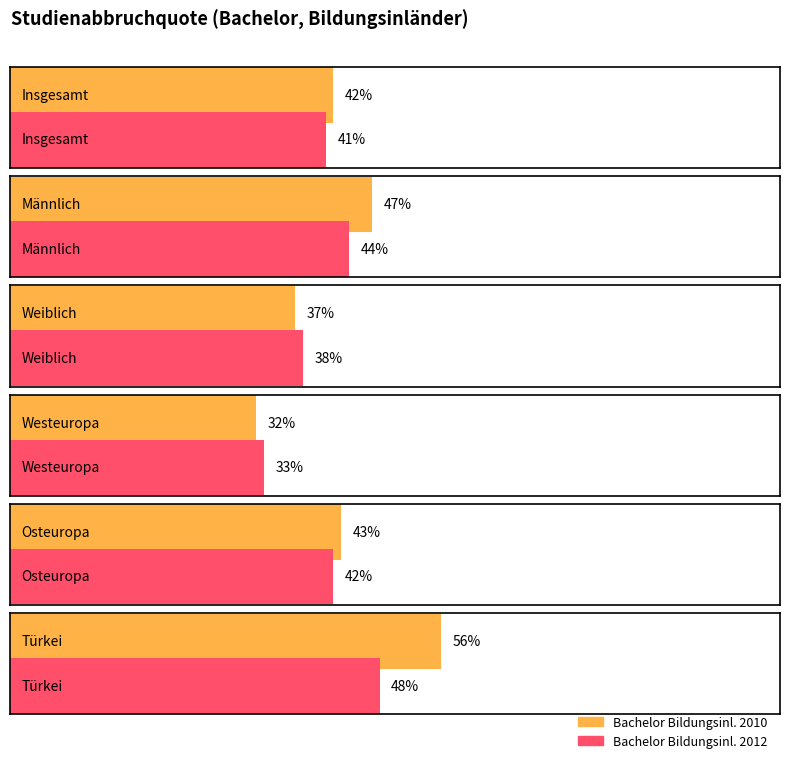

List the labels in order of Bachelor Bildungsinl. 2012 value, largest first.

Türkei, Männlich, Osteuropa, Insgesamt, Weiblich, Westeuropa